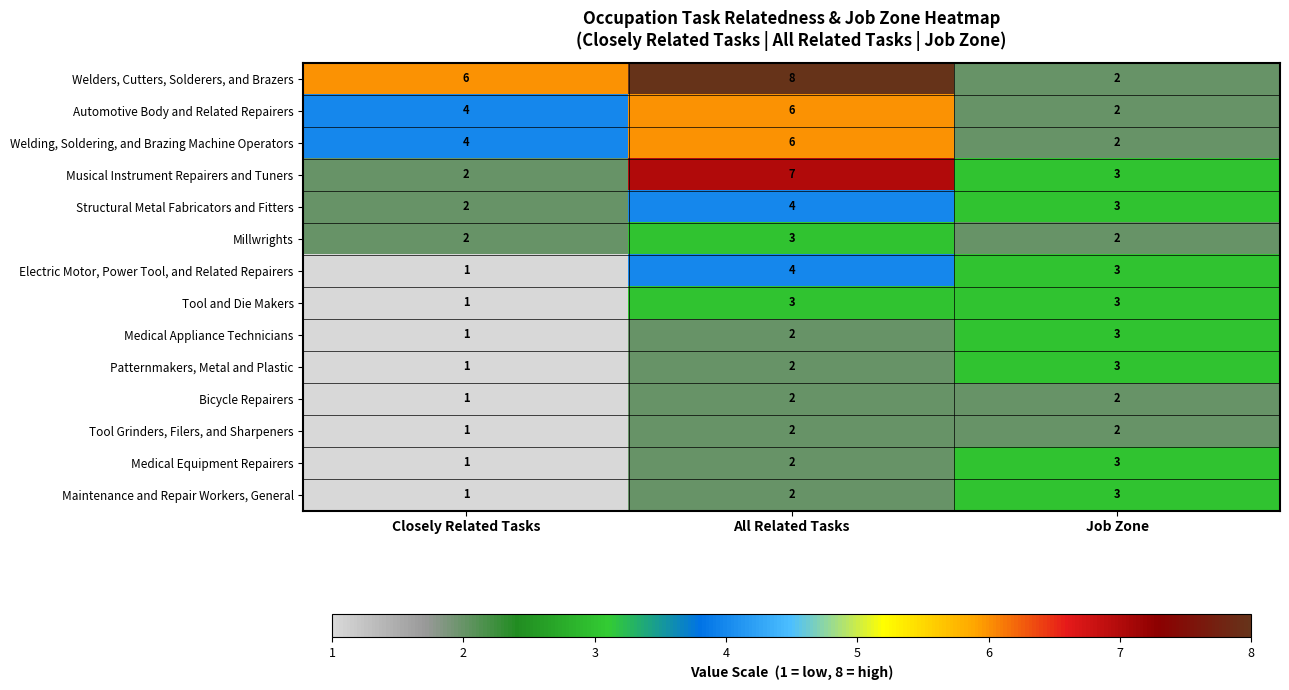

The Automotive Body and Related Repairers series shows 4 at Job Zone. True or false?

False